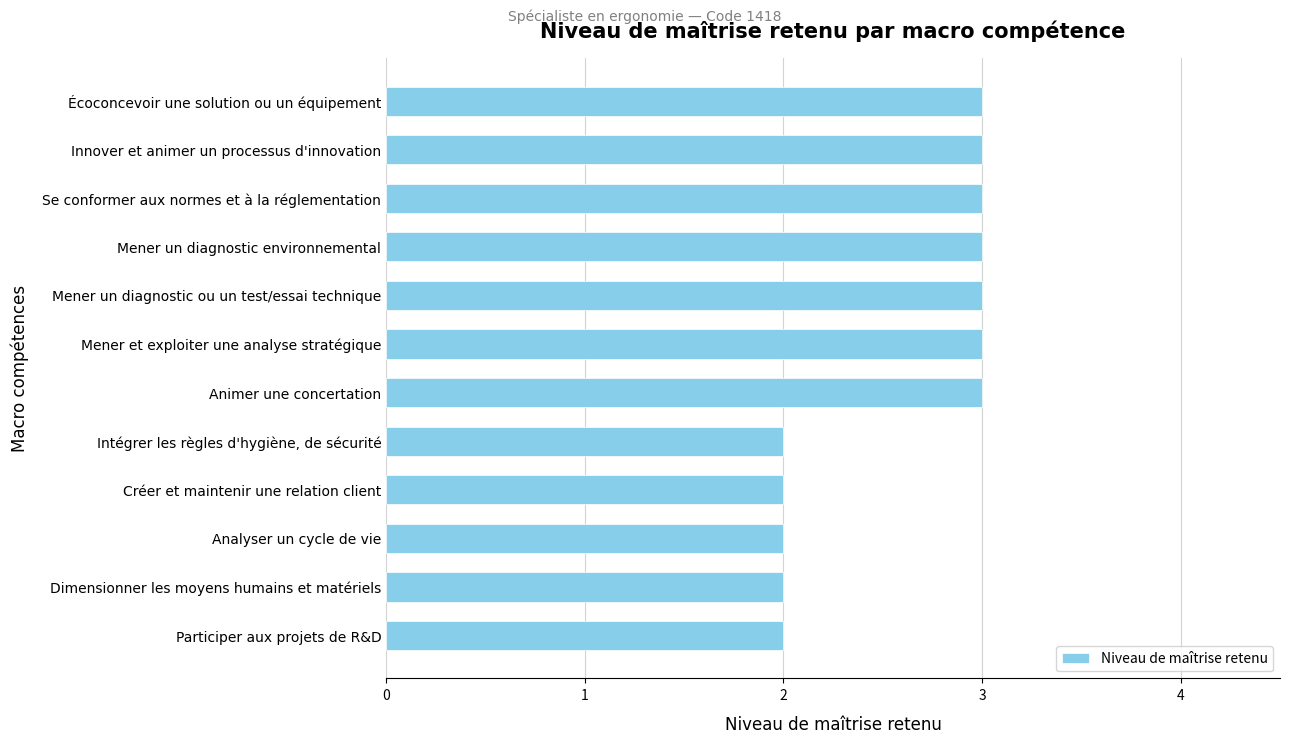

How many distinct data groups are displayed?

1